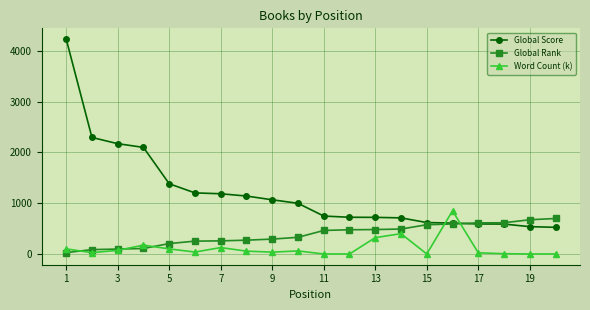

True or false: Word Count (k) and Global Rank cross at least once.

True